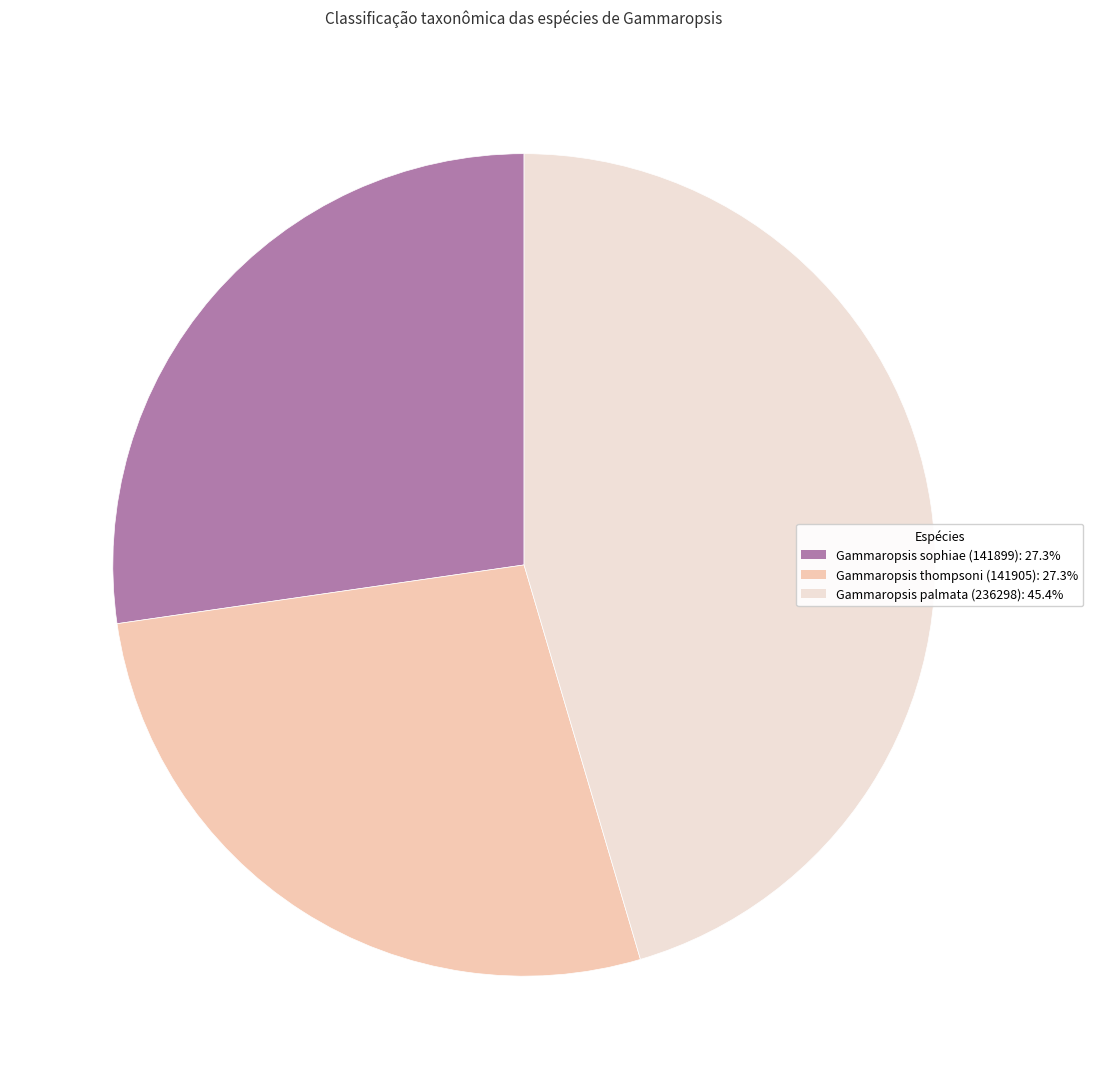

Is there any slice that represents more than half of the pie?

No